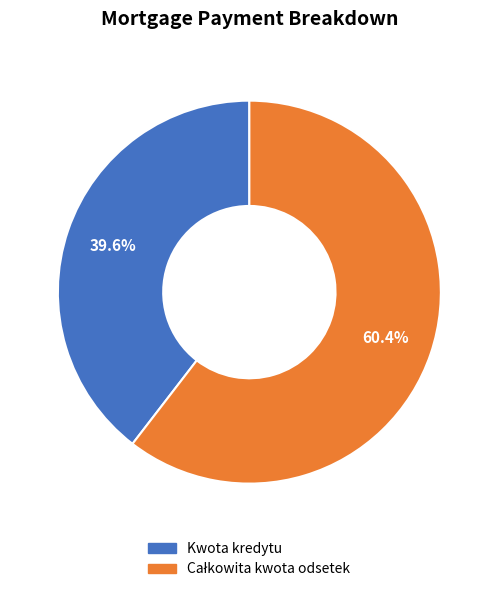

What portion of the pie excludes Kwota kredytu?

60.4%